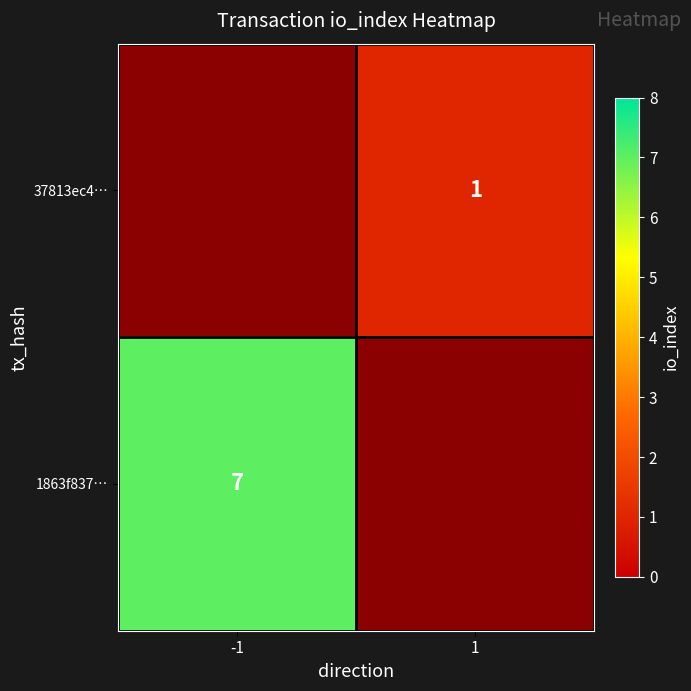

Which has a higher value, -1 or 1?

1